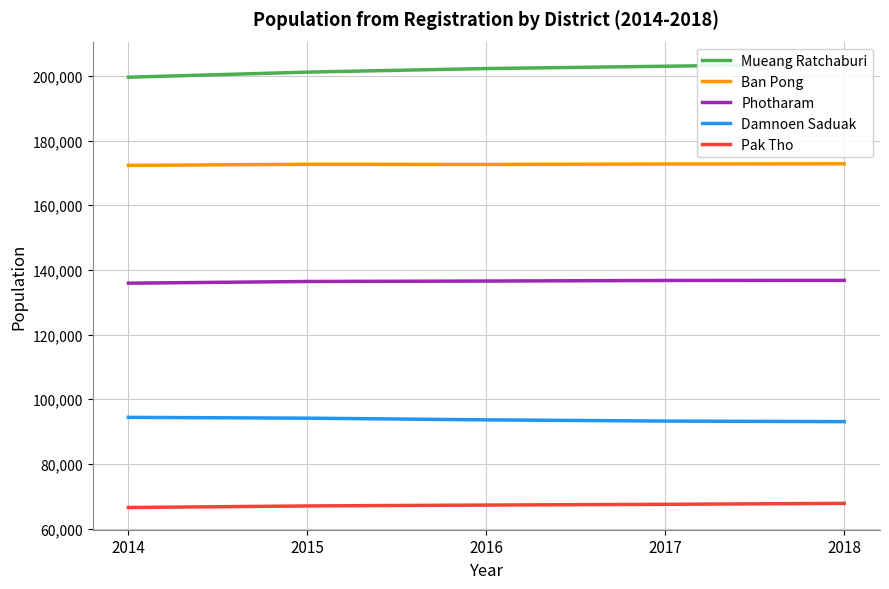

What is the difference between the highest and lowest values at 2016?

134995